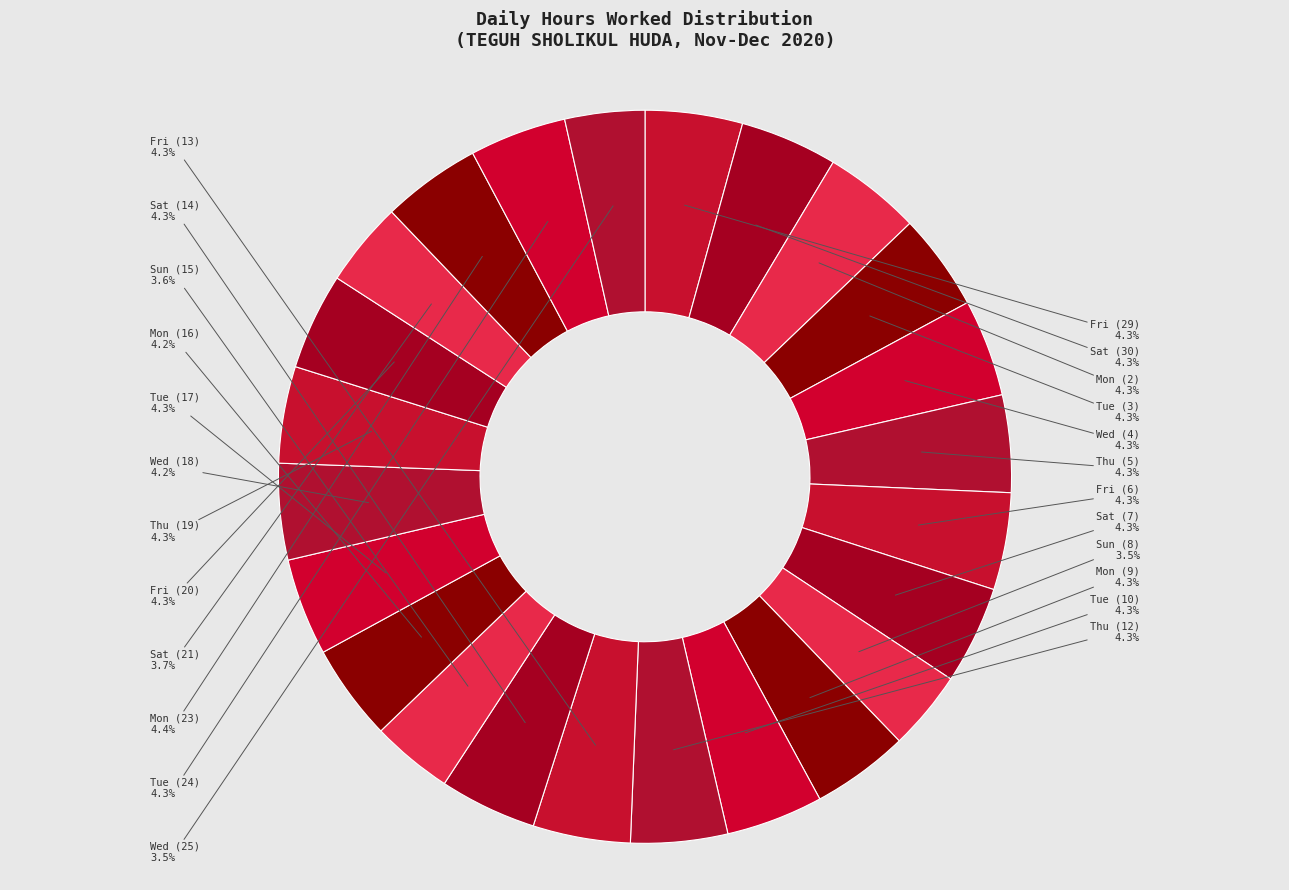

To the nearest percent, what is the average slice percentage?

4%